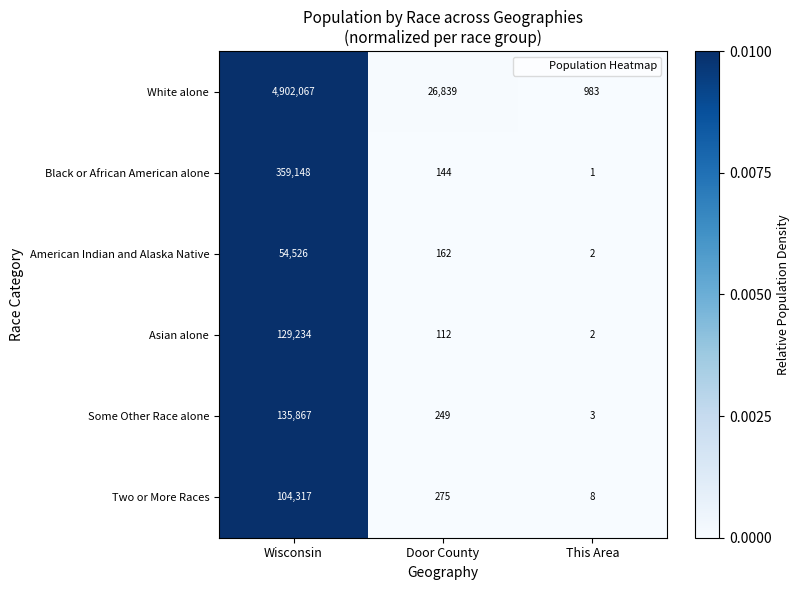

At which label does American Indian and Alaska Native first exceed 162?

Wisconsin